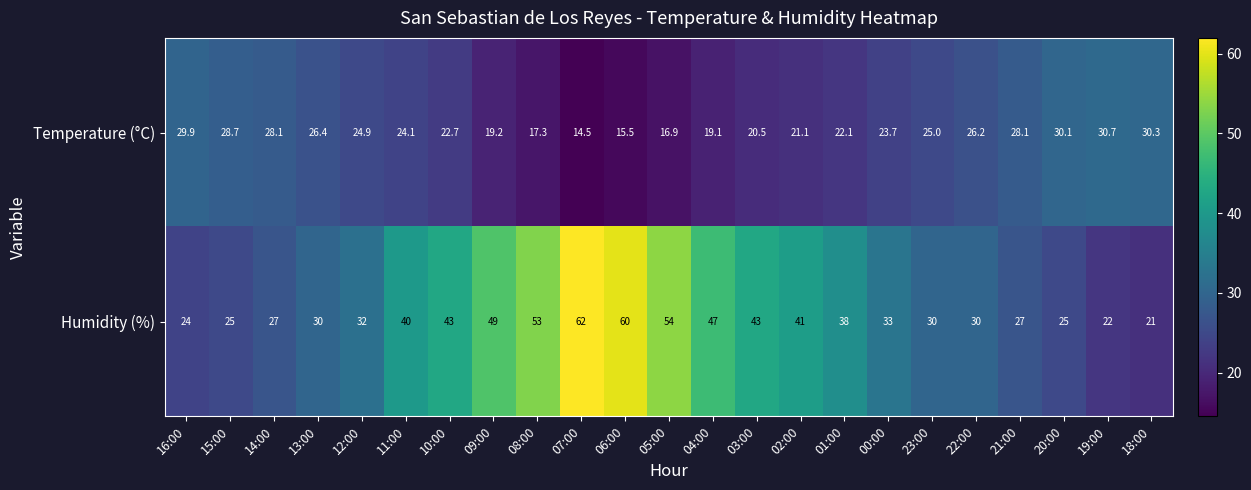

At 14:00, list the series in order from smallest to largest.

Humidity (%), Temperature (°C)